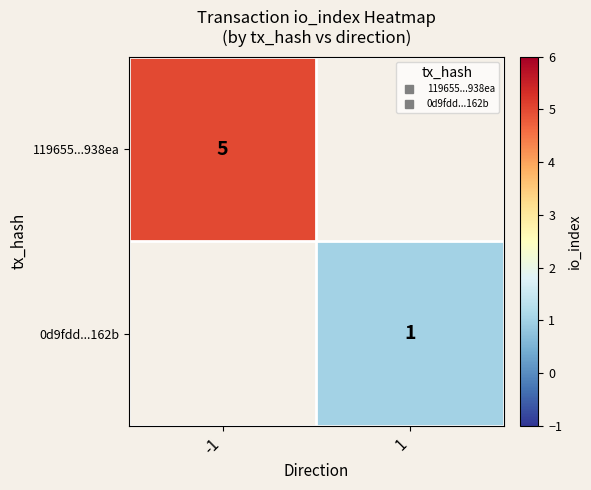

List the series in order of their overall mean, highest first.

119655...938ea, 0d9fdd...162b